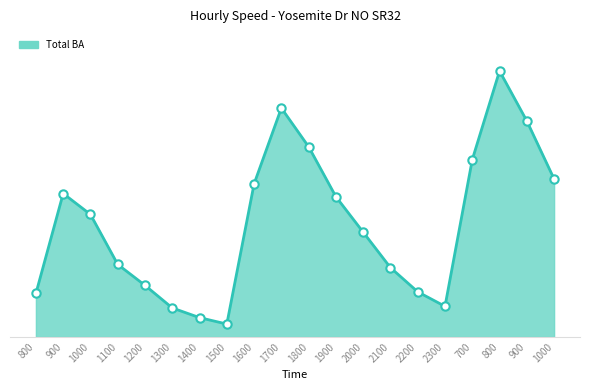

Rank the categories by value from highest to lowest.

800, 1700, 900, 1800, 700, 1000, 1600, 900, 1900, 1000, 2000, 1100, 2100, 1200, 2200, 800, 2300, 1300, 1400, 1500